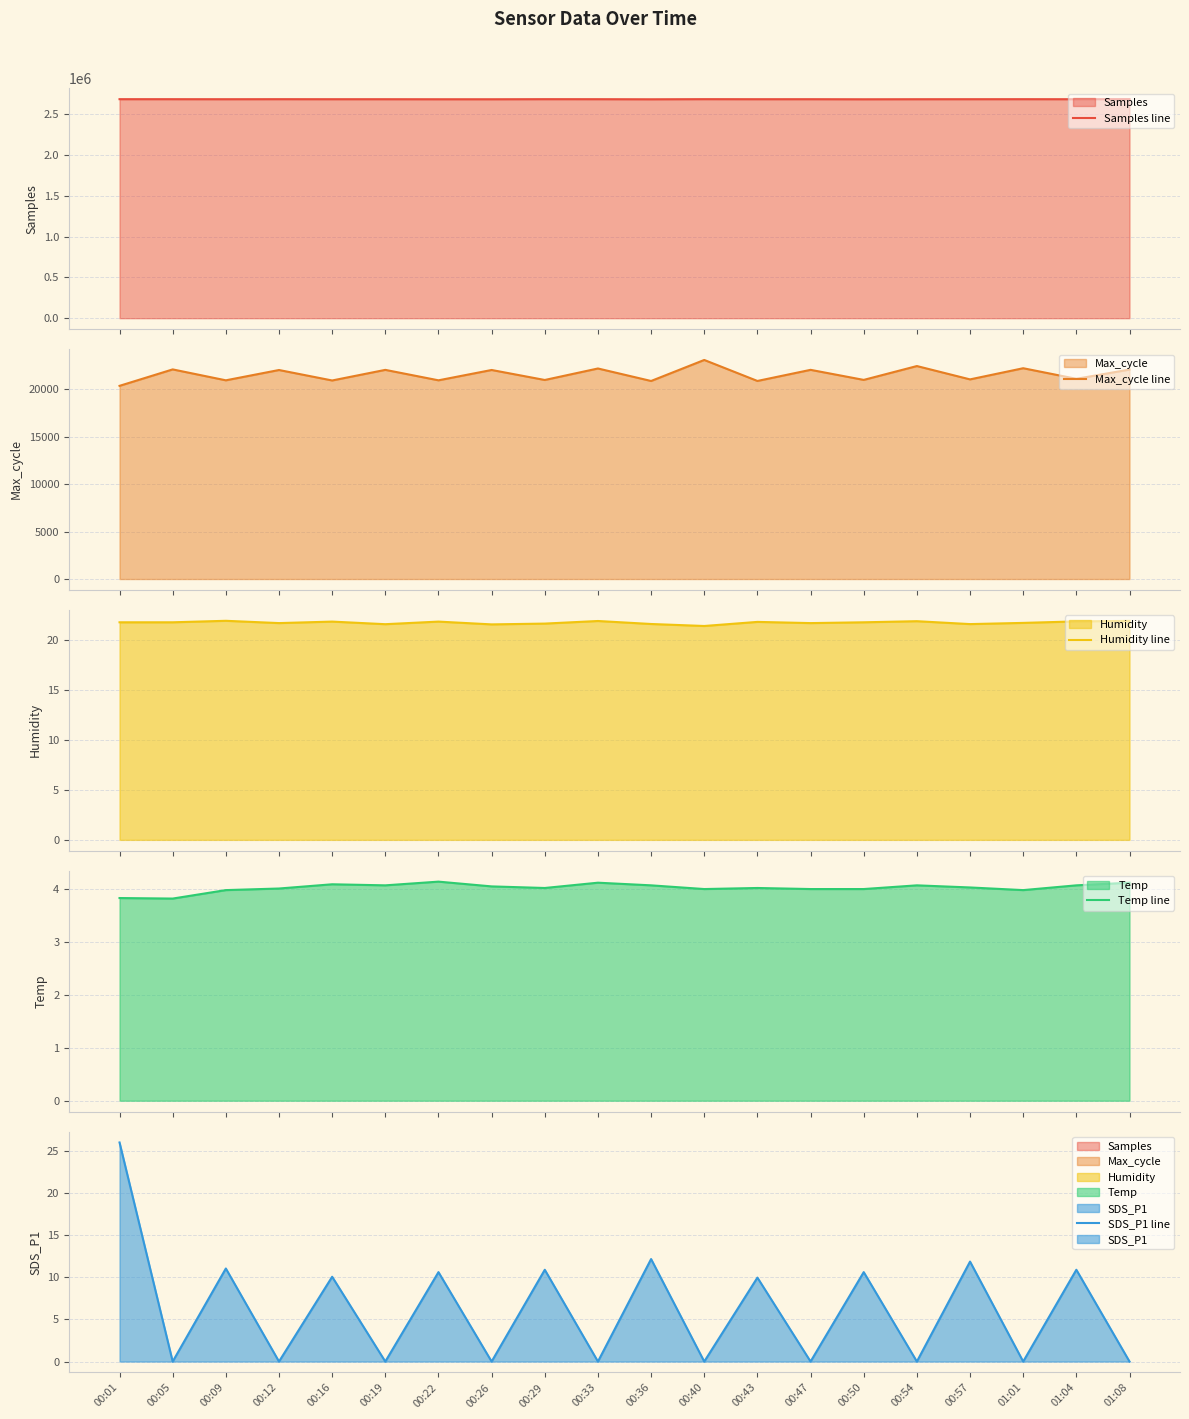

True or false: Samples line and Humidity line intersect in this chart.

False